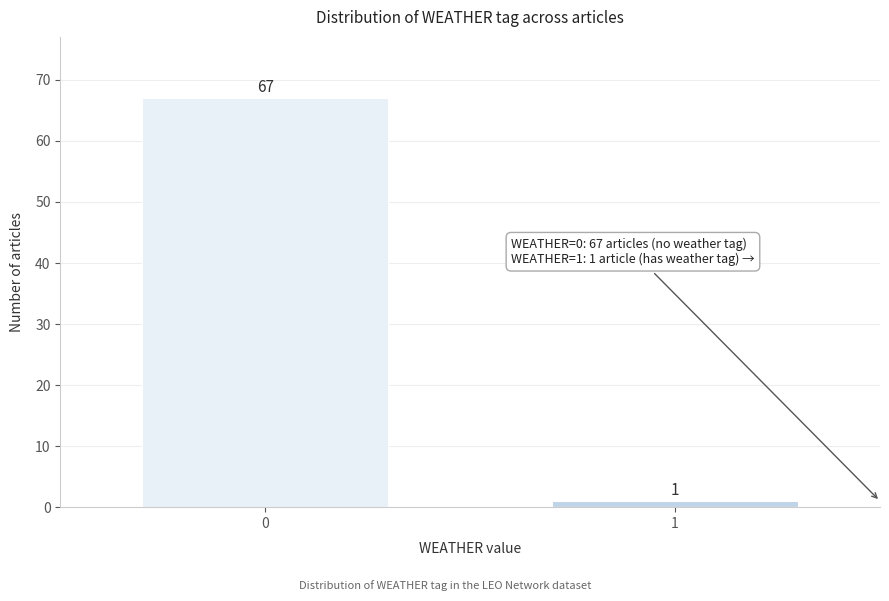

Reading left to right, extract all data points from this chart.

67	1